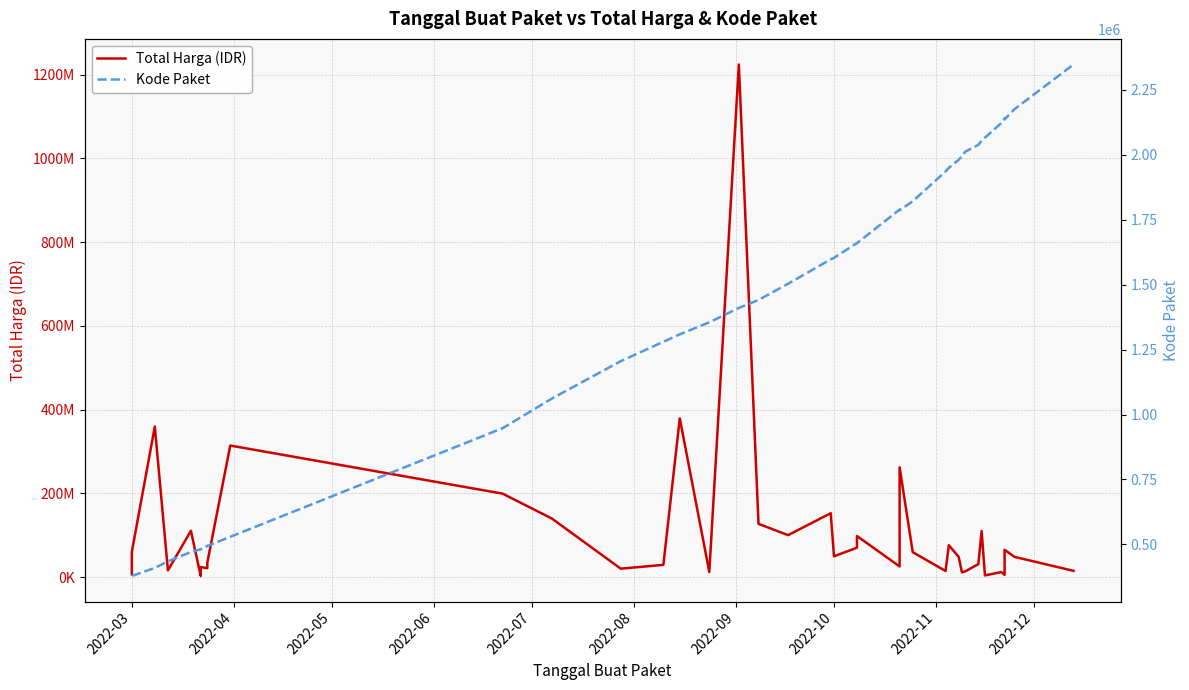

True or false: Kode Paket and Total Harga (IDR) intersect in this chart.

False